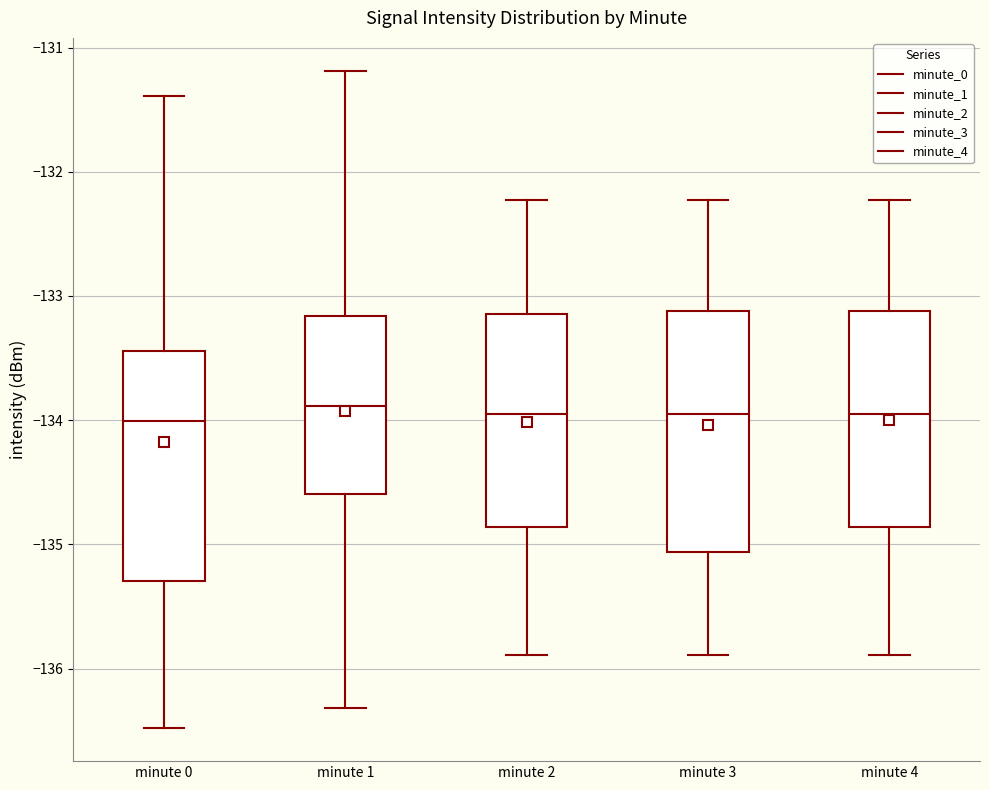

Reading left to right, transcribe this box plot: for each box, give where its median line is, the range the box spans, and where its two whiskers end, as read against the y-axis. The values are not printed on the chart, so give them approximately, as read against the axis.

minute 0: median -134.0, box -135.3 to -133.4, whiskers -136.5 to -131.4
minute 1: median -133.9, box -134.6 to -133.2, whiskers -136.3 to -131.2
minute 2: median -133.9, box -134.9 to -133.1, whiskers -135.9 to -132.2
minute 3: median -133.9, box -135.1 to -133.1, whiskers -135.9 to -132.2
minute 4: median -133.9, box -134.9 to -133.1, whiskers -135.9 to -132.2